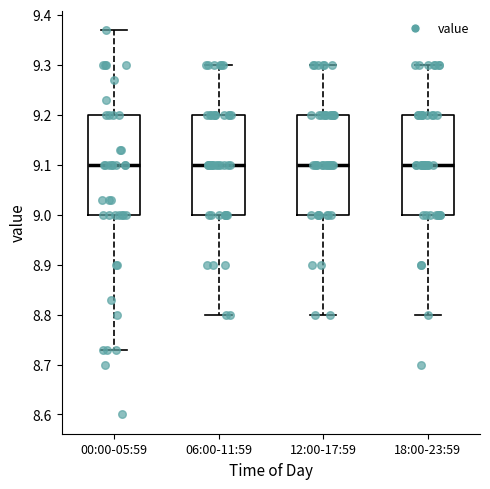

Reading left to right, read every box against the y-axis: the position of its median line, the range the box covers, and the ends of its whiskers. The values are not printed on the chart, so give them approximately, as read against the axis.

00:00-05:59: median 9.10, box 9.00 to 9.20, whiskers 8.73 to 9.37
06:00-11:59: median 9.10, box 9.00 to 9.20, whiskers 8.80 to 9.30
12:00-17:59: median 9.10, box 9.00 to 9.20, whiskers 8.80 to 9.30
18:00-23:59: median 9.10, box 9.00 to 9.20, whiskers 8.80 to 9.30